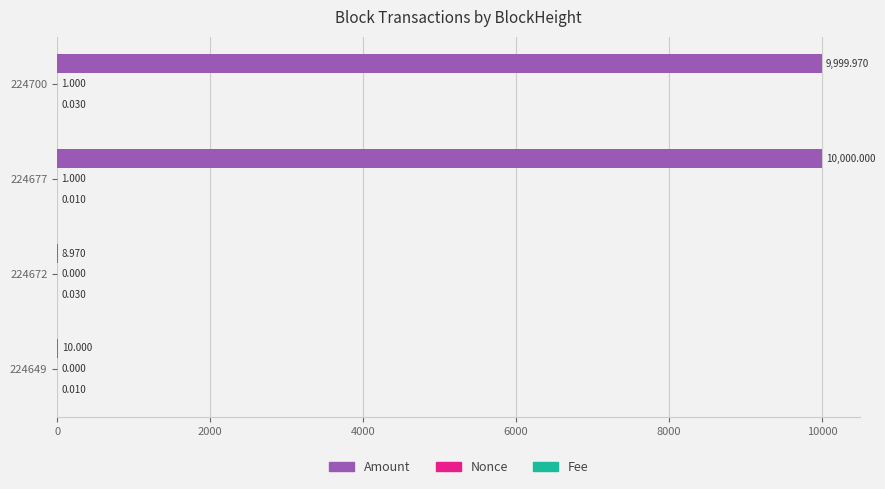

Which series changed the most between 224700 and 224649?

Amount